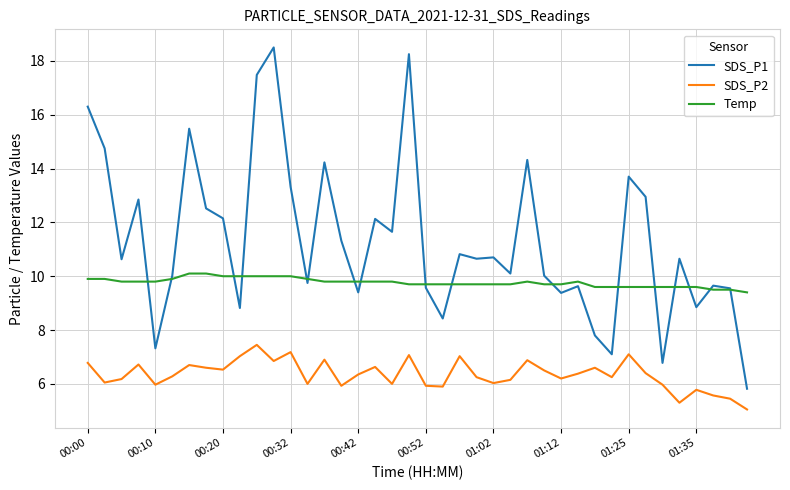

Which series has the largest total across all categories?

SDS_P1